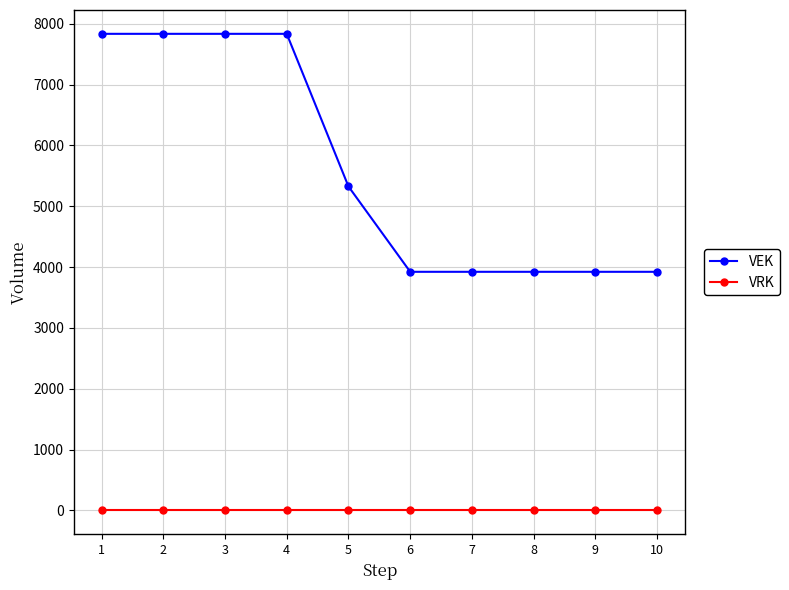

How many lines are shown in the chart?

2